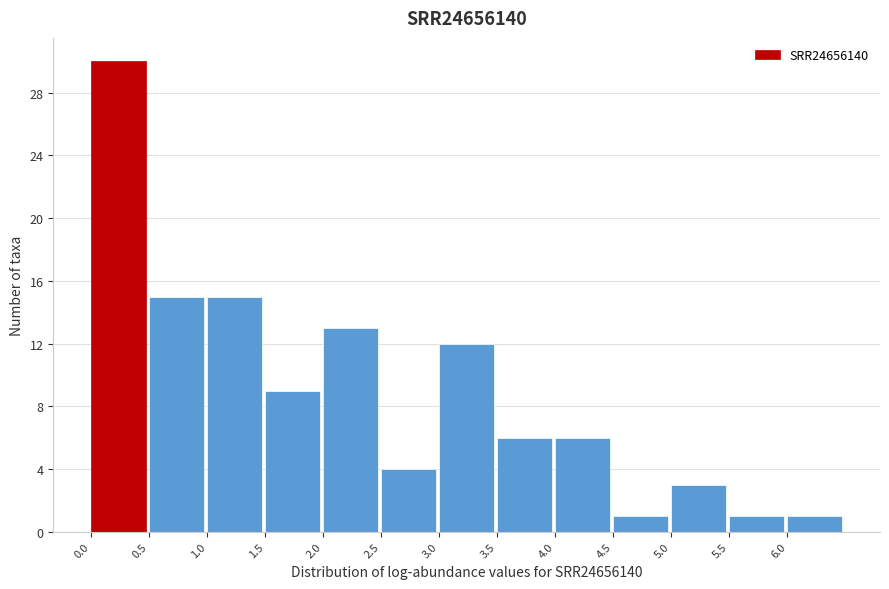

What is the height of the bar covering 1.0 to 1.5 on the x-axis? The values are not printed on the chart, so give them approximately, as read against the axis.

15